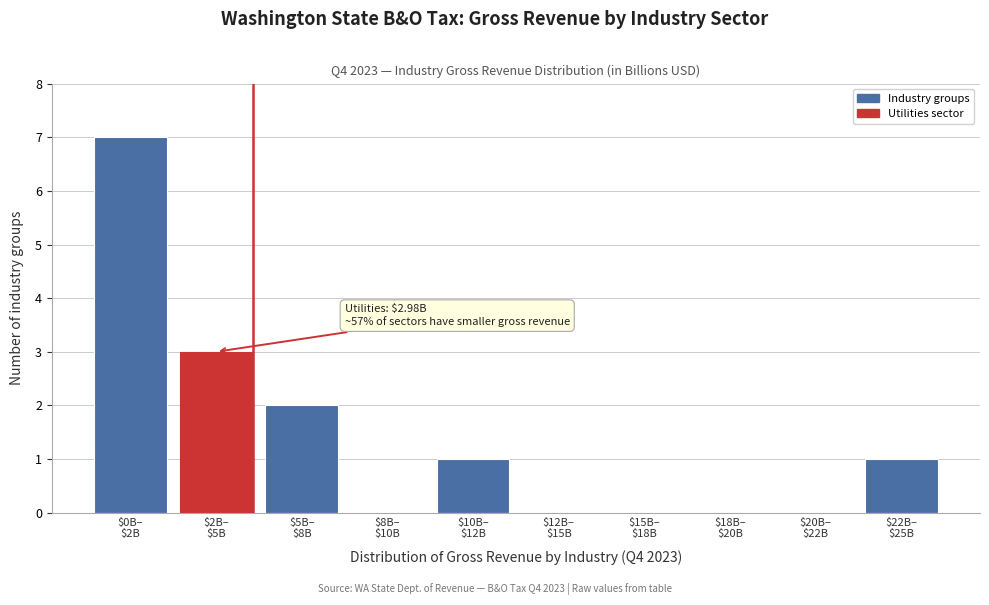

What is the sum of all values?

14